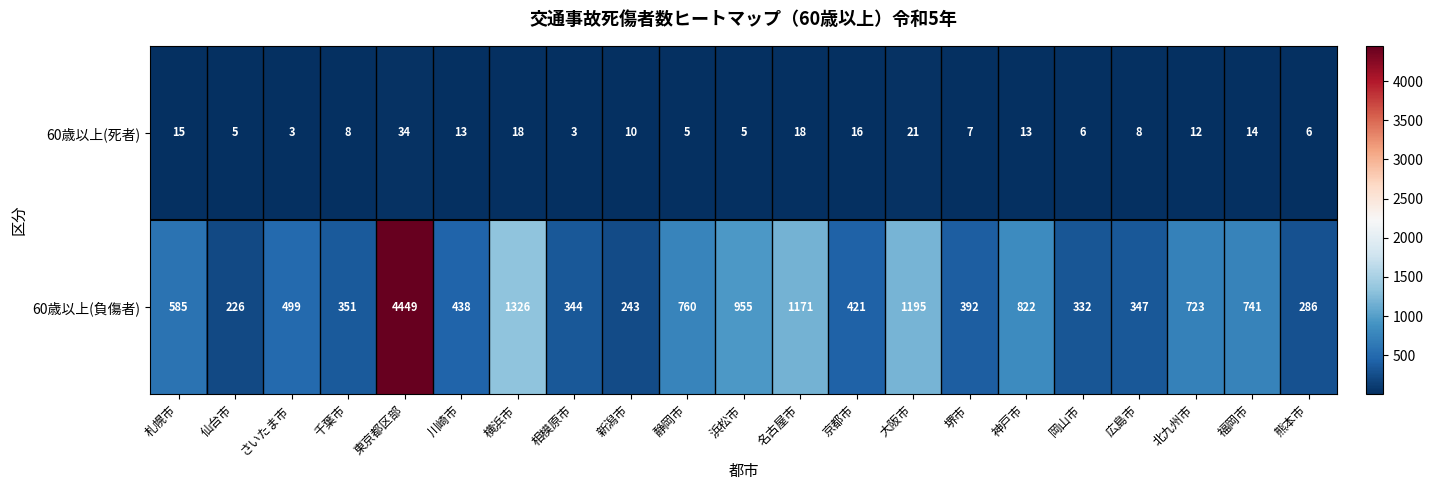

Where does the 60歳以上(死者) series first go above 10?

札幌市